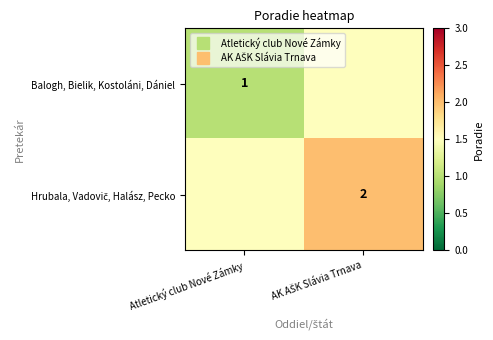

Count the number of categories in the chart.

2